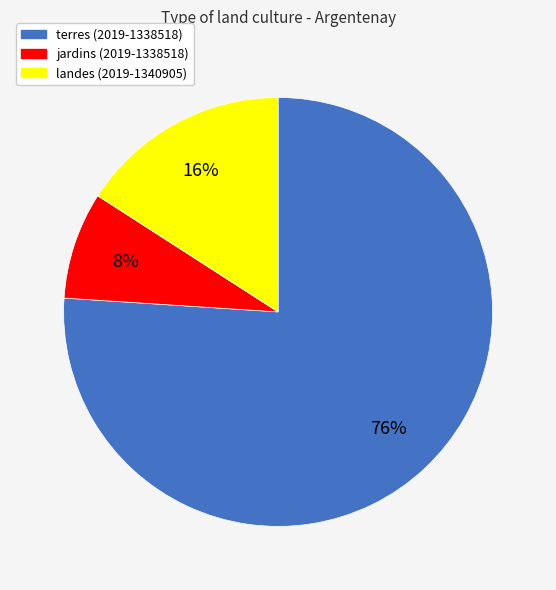

Is landes (2019-1340905) the majority of the pie?

No